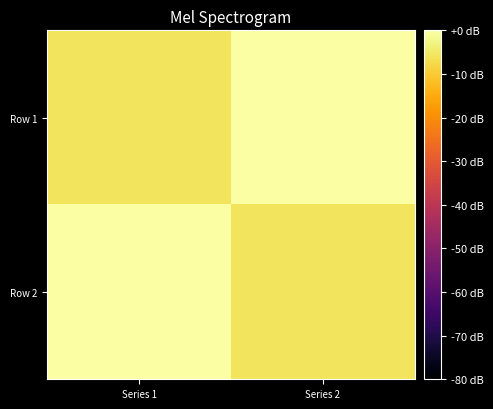

Which has a higher value, Series 1 or Series 2?

Series 2